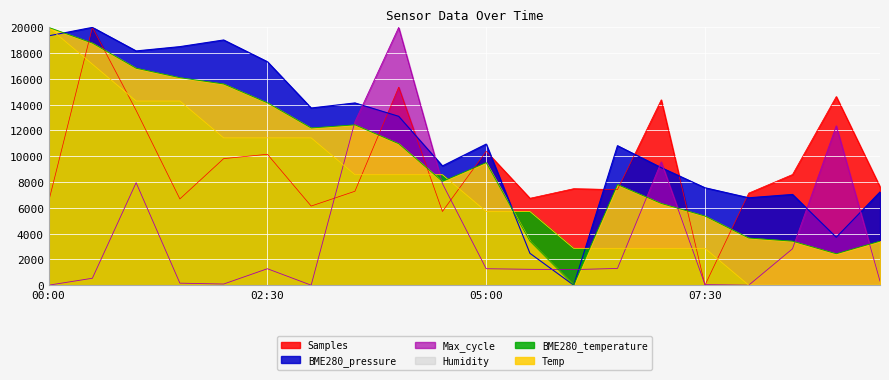

Which series has the largest total across all categories?

BME280_pressure